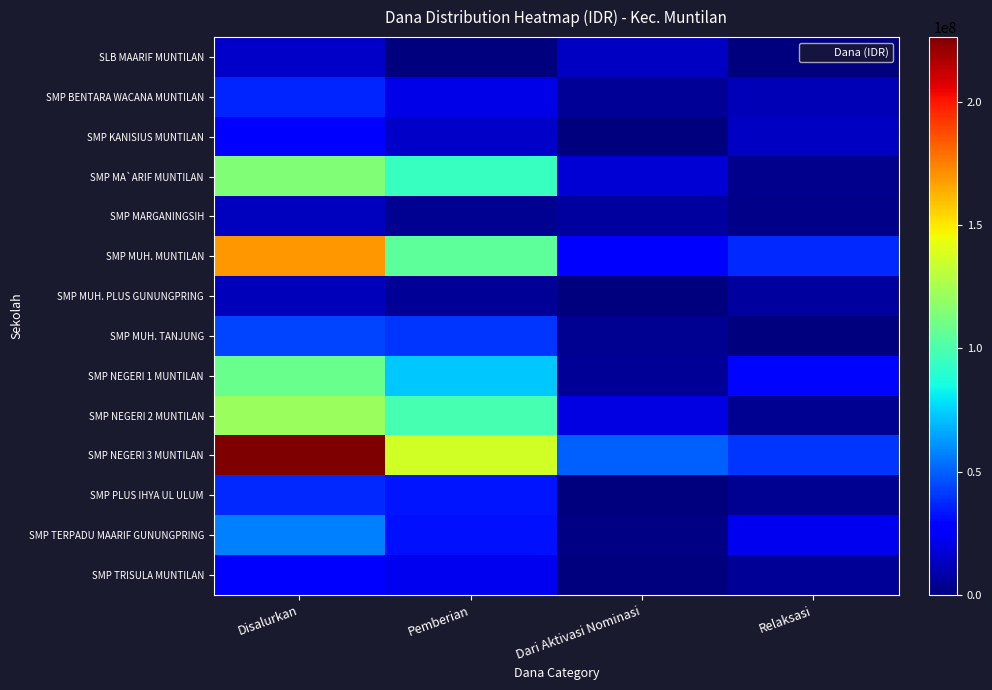

Reading left to right, extract all data points from this chart.

SLB MAARIF MUNTILAN: Disalurkan=14250000	Pemberian=0	Dari Aktivasi Nominasi=13500000	Relaksasi=750000
SMP BENTARA WACANA MUNTILAN: Disalurkan=36375000	Pemberian=20625000	Dari Aktivasi Nominasi=4875000	Relaksasi=10875000
SMP KANISIUS MUNTILAN: Disalurkan=27750000	Pemberian=14250000	Dari Aktivasi Nominasi=0	Relaksasi=13500000
SMP MA`ARIF MUNTILAN: Disalurkan=114750000	Pemberian=94500000	Dari Aktivasi Nominasi=16875000	Relaksasi=3375000
SMP MARGANINGSIH: Disalurkan=12750000	Pemberian=4125000	Dari Aktivasi Nominasi=6750000	Relaksasi=1875000
SMP MUH. MUNTILAN: Disalurkan=169125000	Pemberian=105000000	Dari Aktivasi Nominasi=26250000	Relaksasi=37875000
SMP MUH. PLUS GUNUNGPRING: Disalurkan=11625000	Pemberian=4875000	Dari Aktivasi Nominasi=0	Relaksasi=6750000
SMP MUH. TANJUNG: Disalurkan=43875000	Pemberian=39750000	Dari Aktivasi Nominasi=3750000	Relaksasi=375000
SMP NEGERI 1 MUNTILAN: Disalurkan=108000000	Pemberian=72750000	Dari Aktivasi Nominasi=5250000	Relaksasi=30000000
SMP NEGERI 2 MUNTILAN: Disalurkan=121875000	Pemberian=98250000	Dari Aktivasi Nominasi=19500000	Relaksasi=4125000
SMP NEGERI 3 MUNTILAN: Disalurkan=226125000	Pemberian=136500000	Dari Aktivasi Nominasi=49875000	Relaksasi=39750000
SMP PLUS IHYA UL ULUM: Disalurkan=37125000	Pemberian=33375000	Dari Aktivasi Nominasi=0	Relaksasi=3750000
SMP TERPADU MAARIF GUNUNGPRING: Disalurkan=56625000	Pemberian=32250000	Dari Aktivasi Nominasi=1500000	Relaksasi=22875000
SMP TRISULA MUNTILAN: Disalurkan=28125000	Pemberian=22875000	Dari Aktivasi Nominasi=0	Relaksasi=5250000